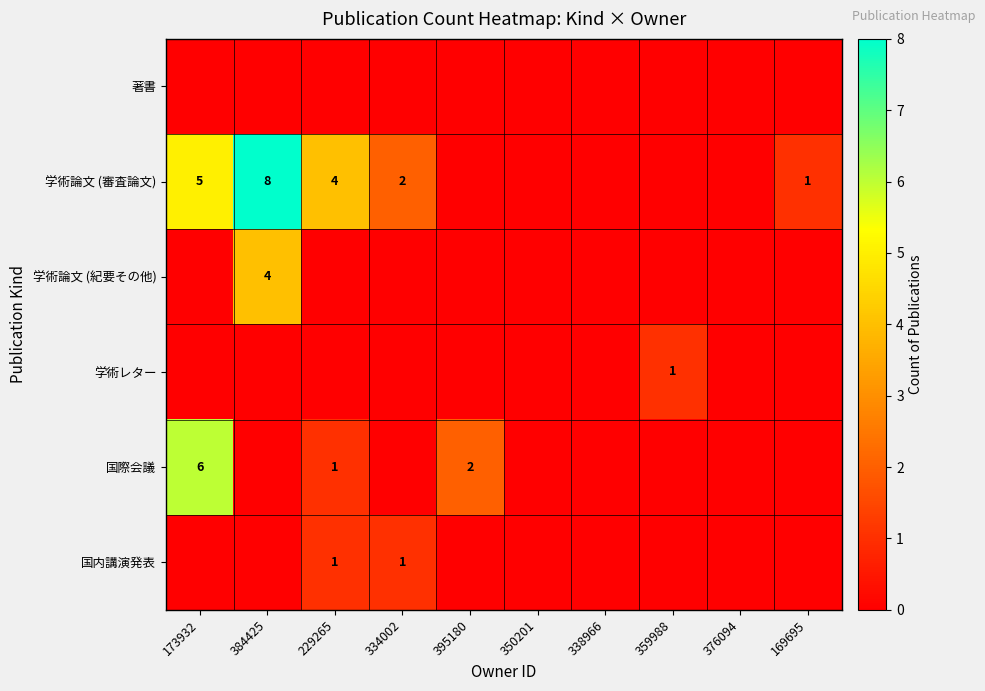

How many positive values does the 学術レター series have?

1